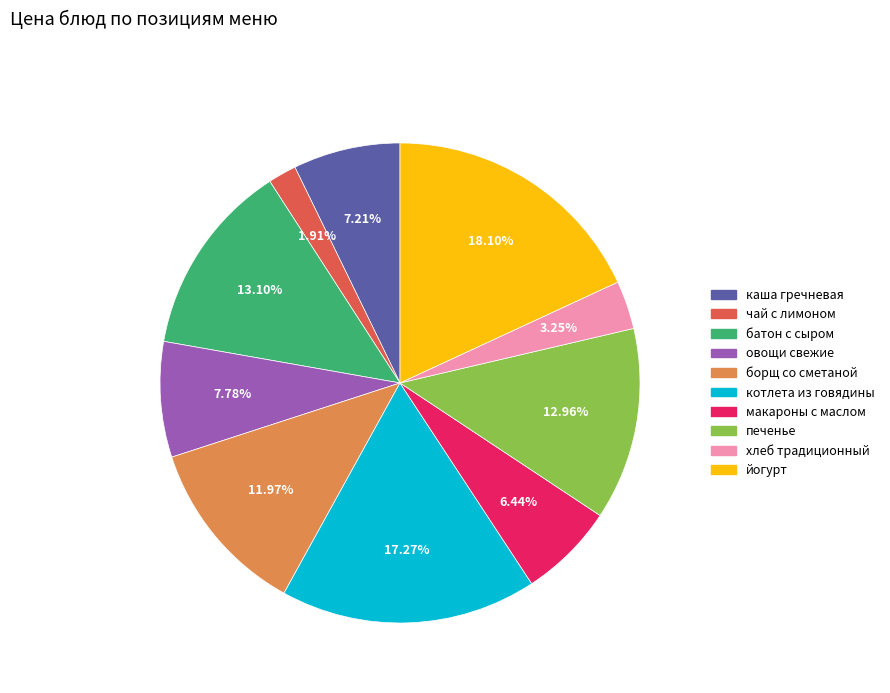

Combined, do чай с лимоном and борщ со сметаной account for over 50%?

No